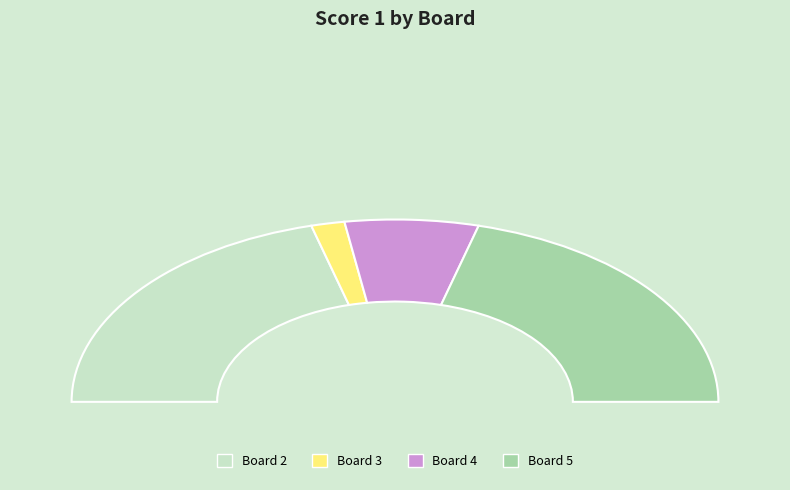

Does Board 2 account for over 50% of the chart?

No